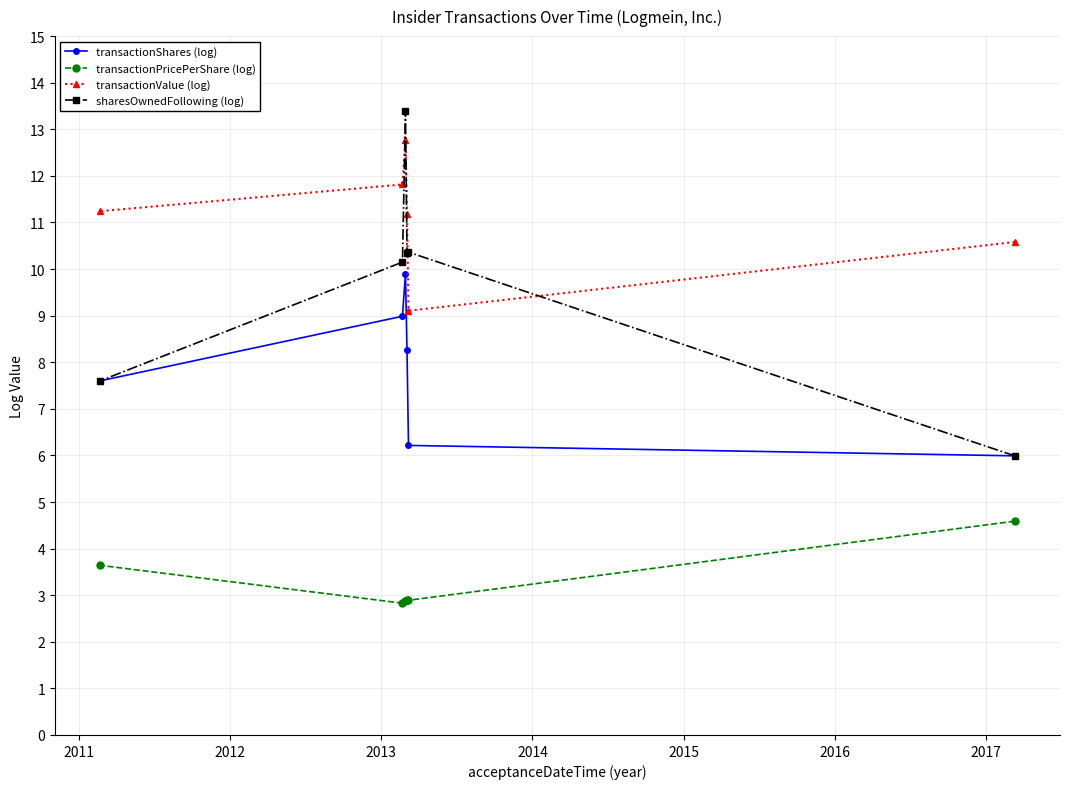

At how many categories does at least one series exceed 4?

6